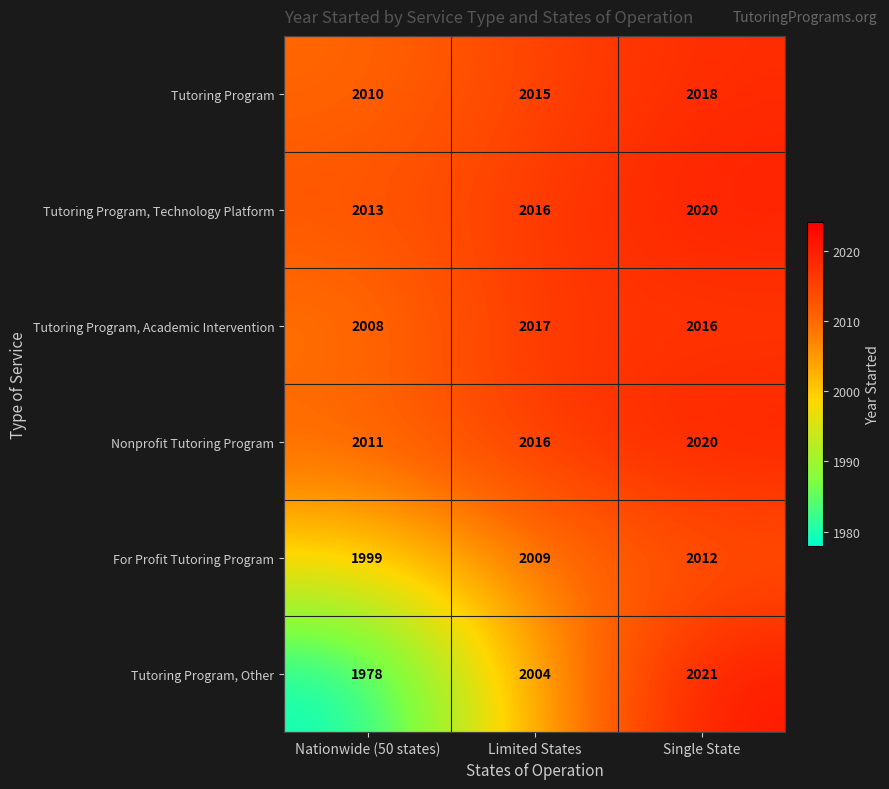

What is the minimum value shown in the chart?

1978